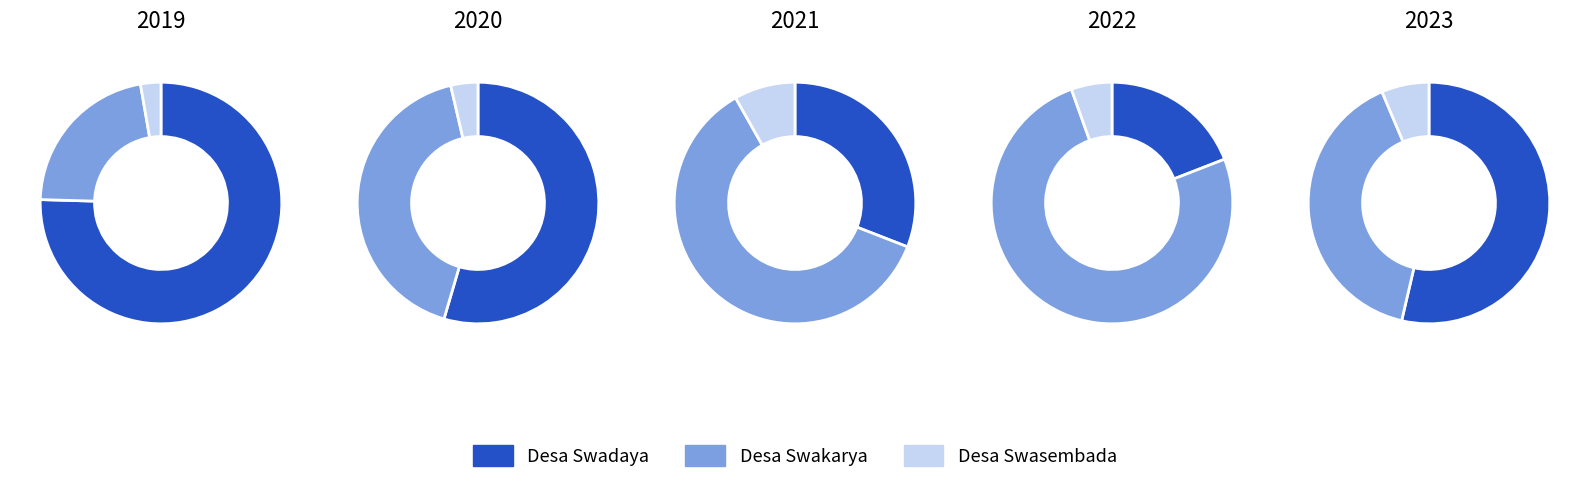

Does 2019 represent more than half of the total?

No